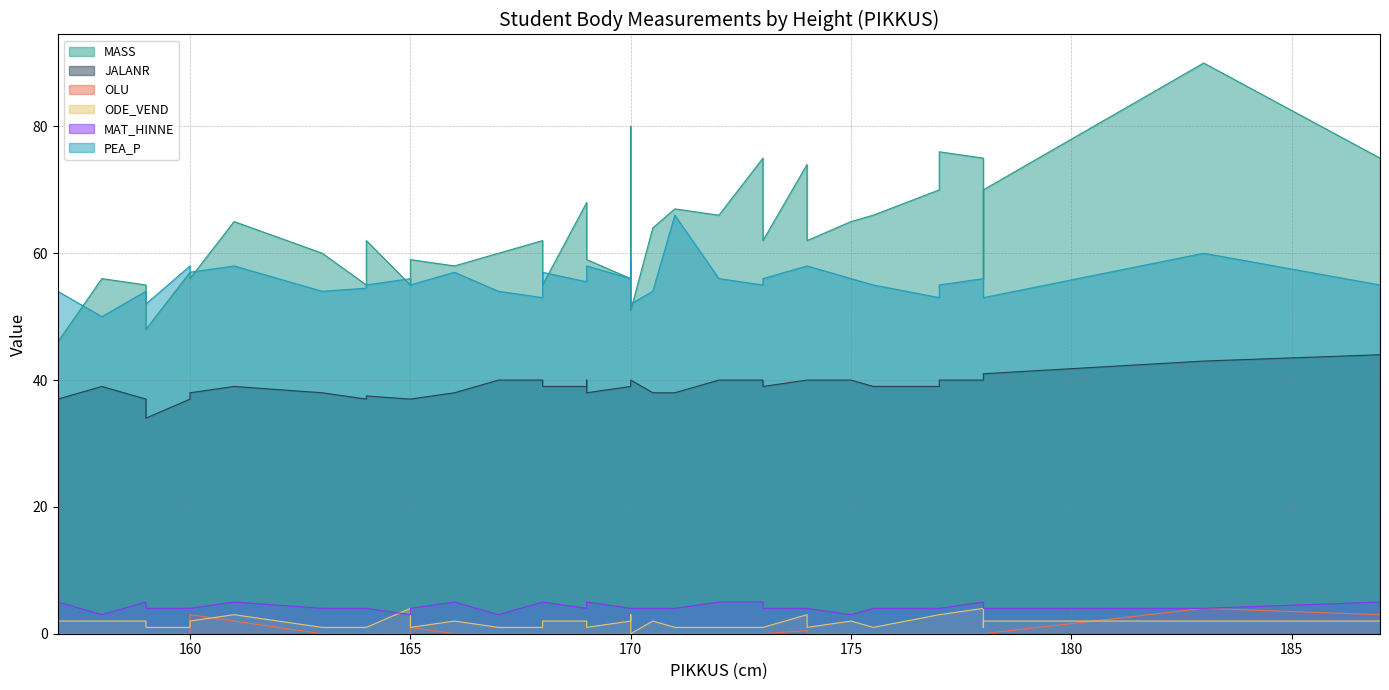

What is the total value across all series at 170?

147.0